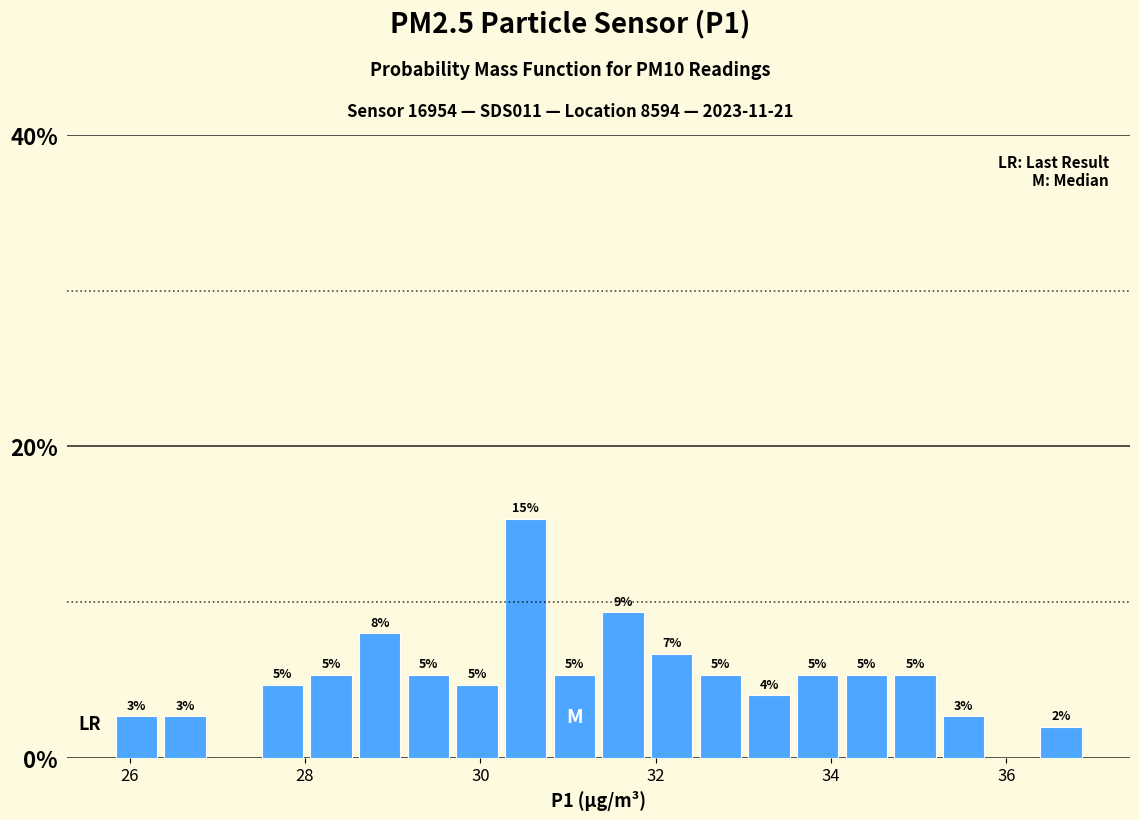

Around what value on the x-axis is the tallest bar? Give the approximate position of its centre, as read against the axis.

30.6